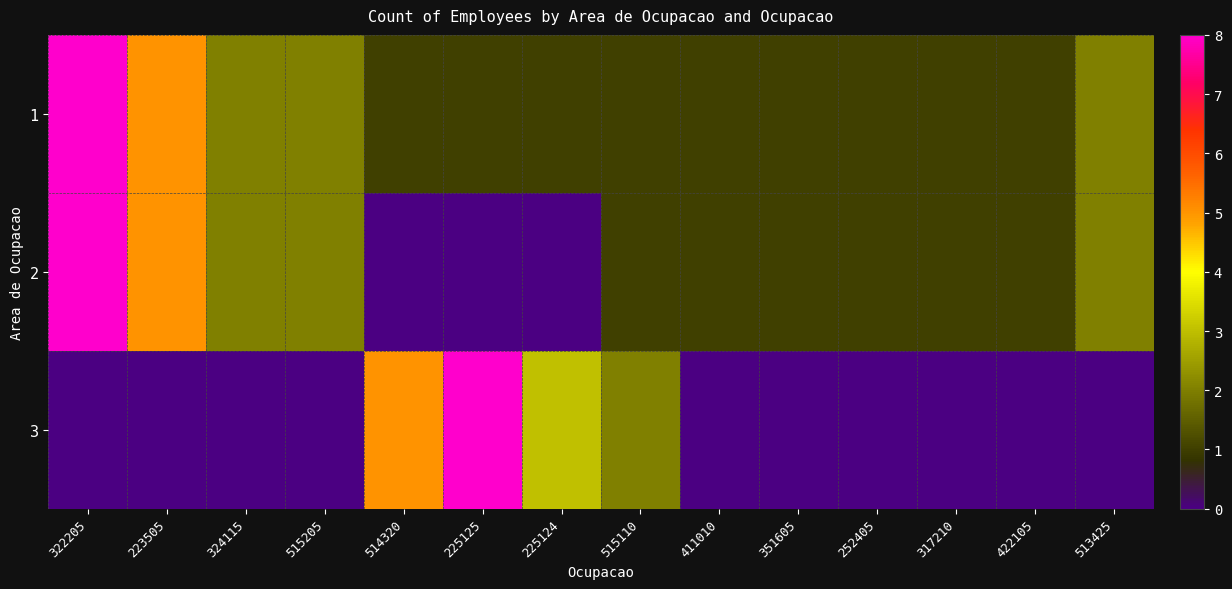

Reading left to right, what are all the values shown in this chart?

1: 322205=8	223505=5	324115=2	515205=2	514320=1	225125=1	225124=1	515110=1	411010=1	351605=1	252405=1	317210=1	422105=1	513425=2
2: 322205=8	223505=5	324115=2	515205=2	514320=0	225125=0	225124=0	515110=1	411010=1	351605=1	252405=1	317210=1	422105=1	513425=2
3: 322205=0	223505=0	324115=0	515205=0	514320=5	225125=8	225124=3	515110=2	411010=0	351605=0	252405=0	317210=0	422105=0	513425=0